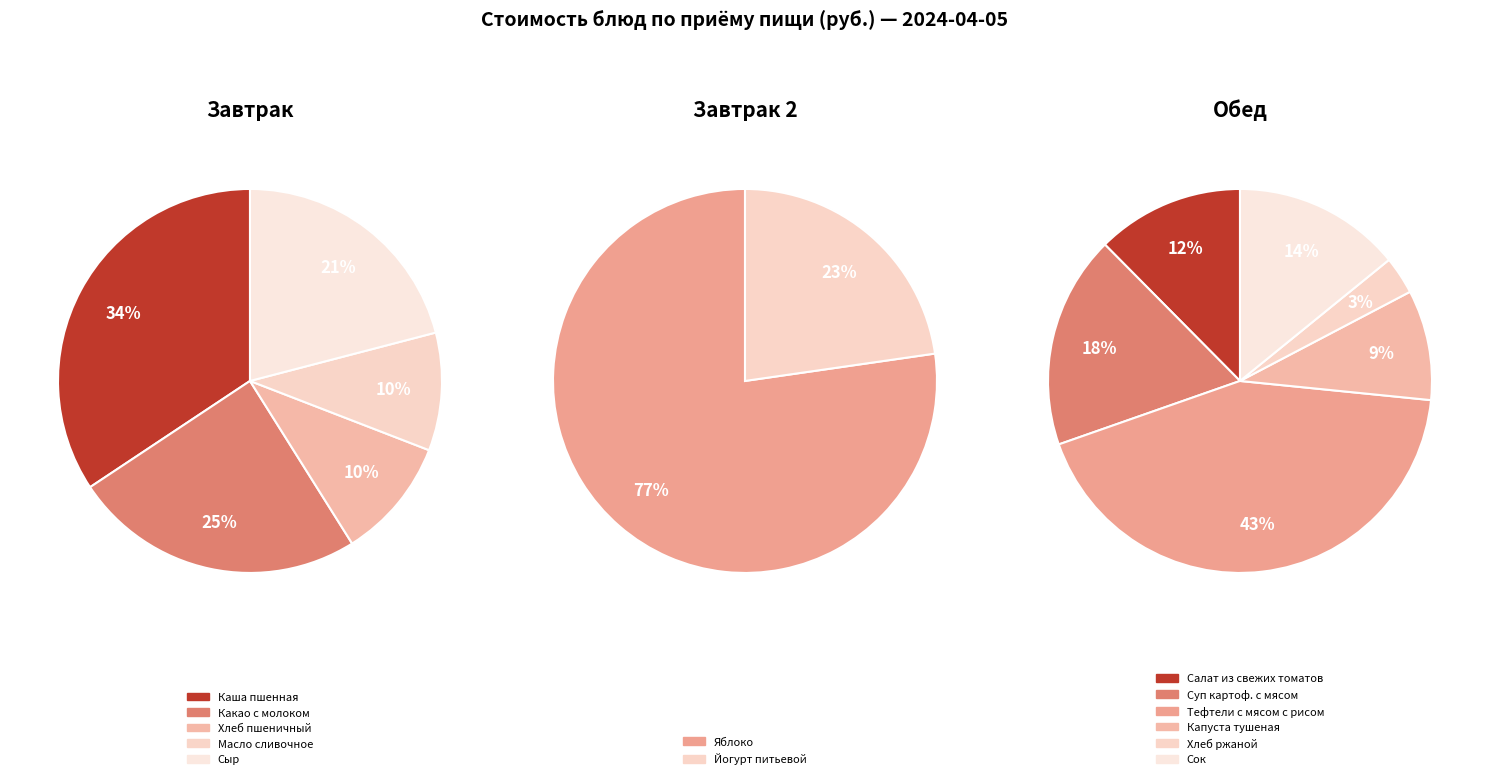

What is the change in value from Какао с молоком to Яблоко?

+15.8